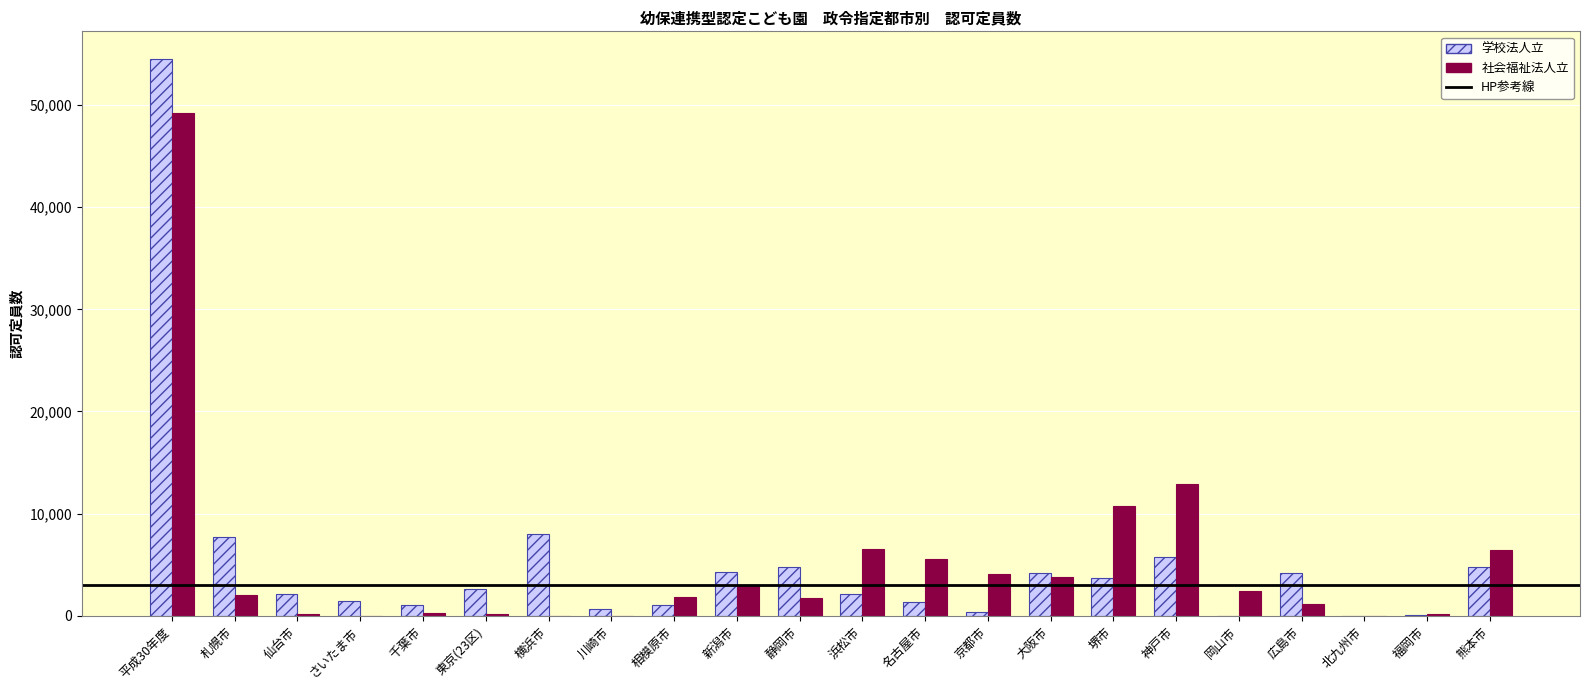

At which category is the sum across all series the highest?

平成30年度